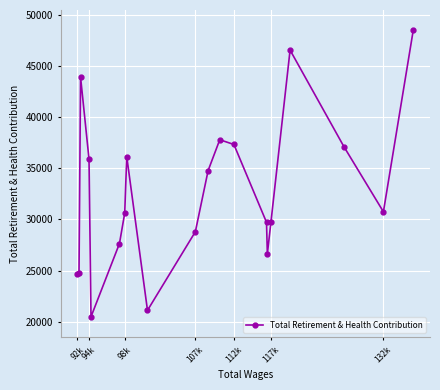

What is the minimum value shown in the chart?

20477